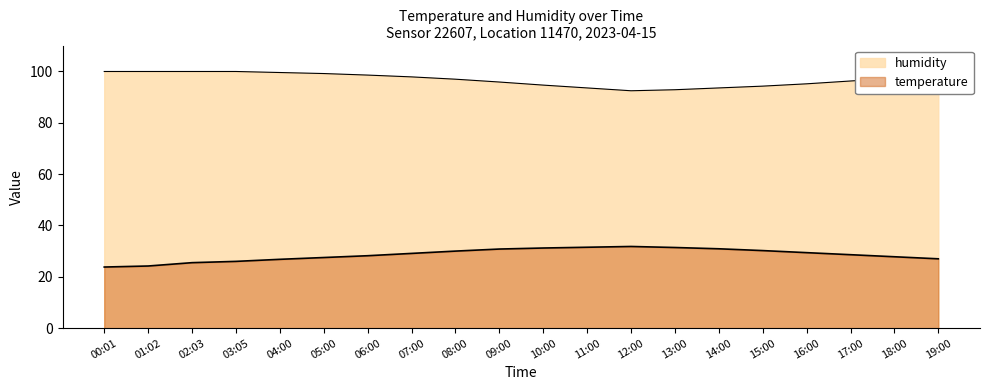

Is it true that temperature equals 25.5 at 02:03?

True